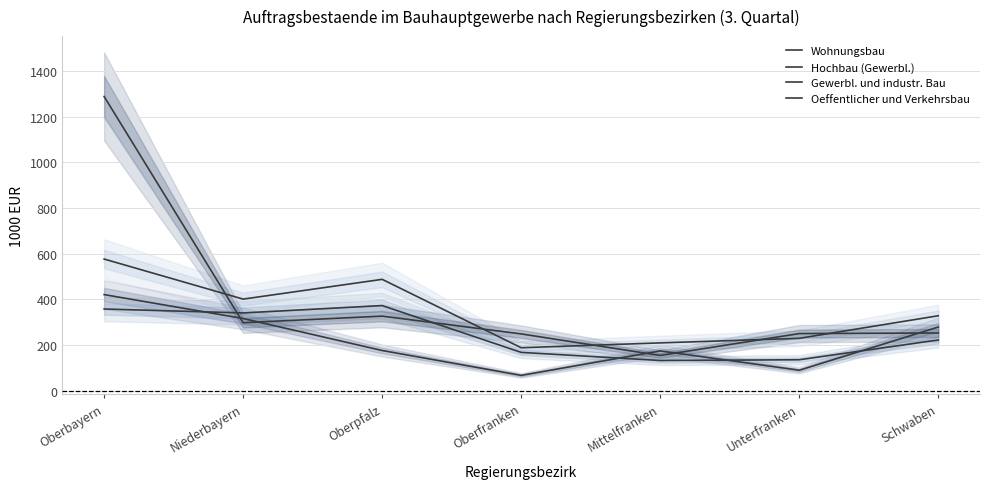

Is it true that Gewerbl. und industr. Bau equals 213.8 at Oberbayern?

False